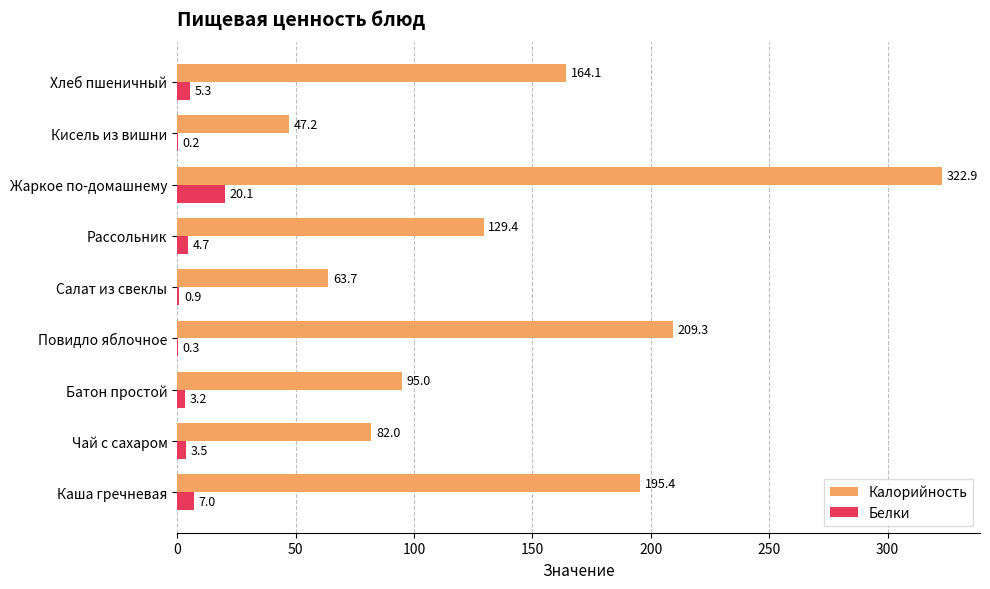

Which label corresponds to the largest value in the chart?

Жаркое по-домашнему